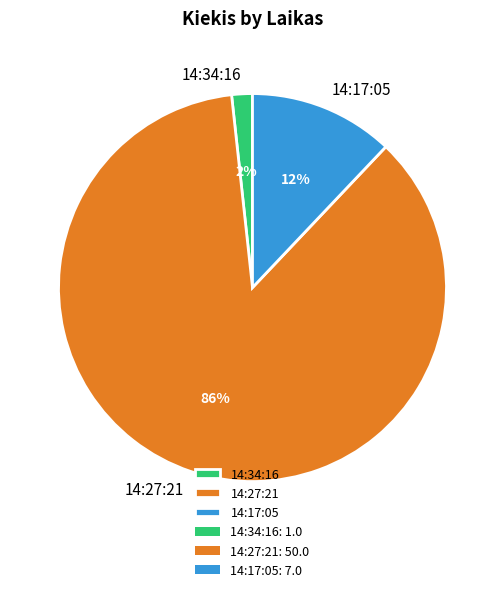

Count the number of slices in the pie.

3